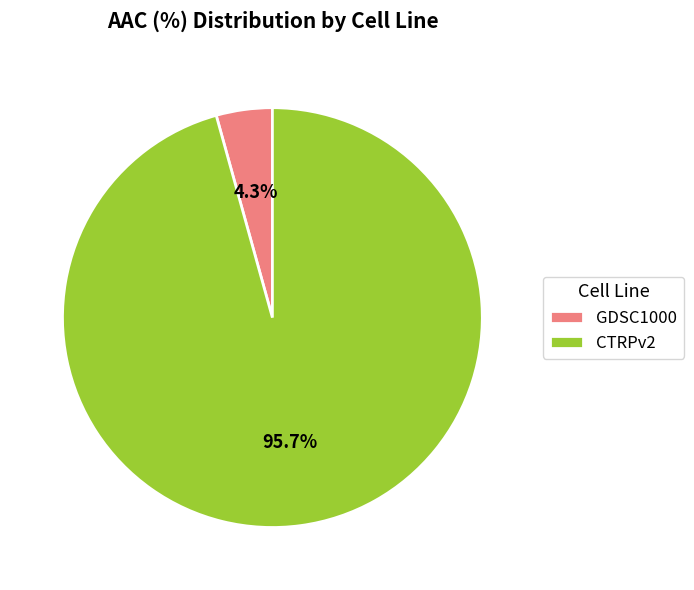

To the nearest percent, what percentage of the pie is CTRPv2?

96%